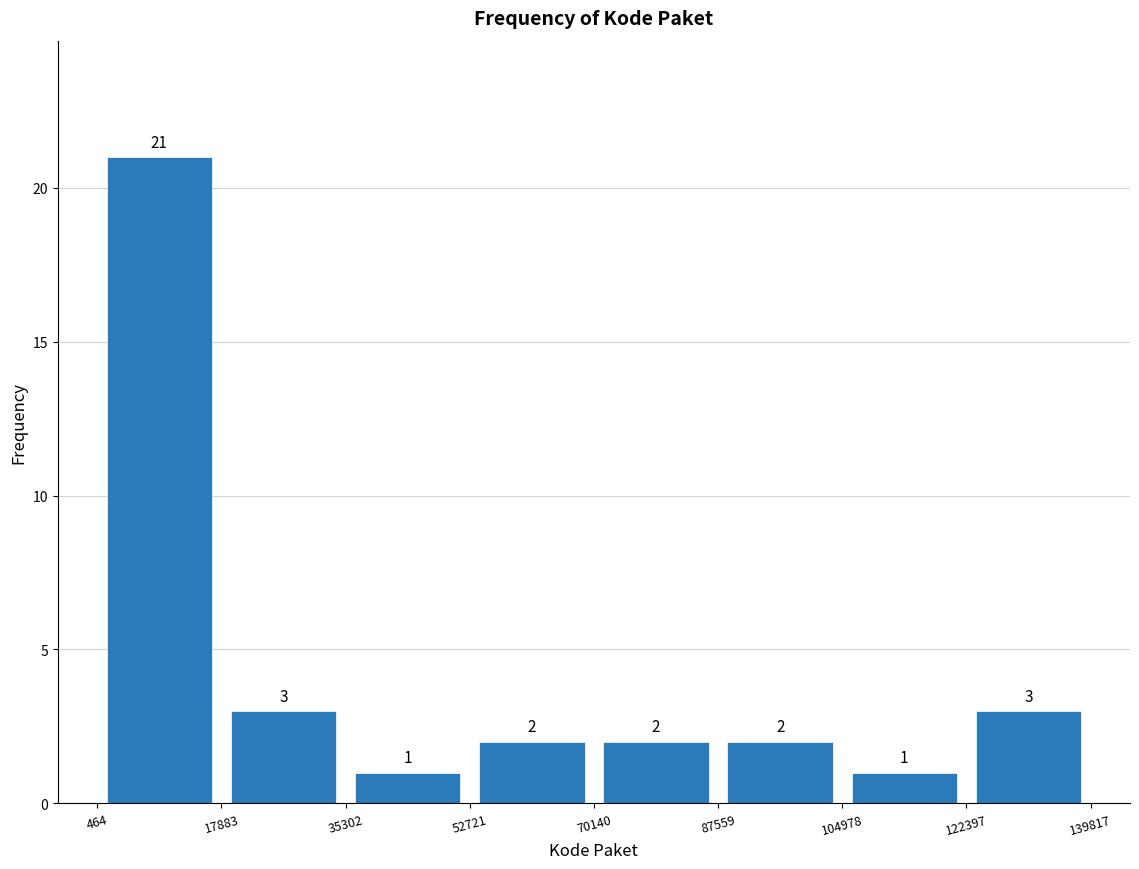

Reading left to right, list every bar in this chart as the range it spans on the x-axis followed by its height.

464 to 17883: 21
17883 to 35302: 3
35302 to 52721: 1
52721 to 70140: 2
70140 to 87559: 2
87559 to 104978: 2
104978 to 122397: 1
122397 to 139817: 3